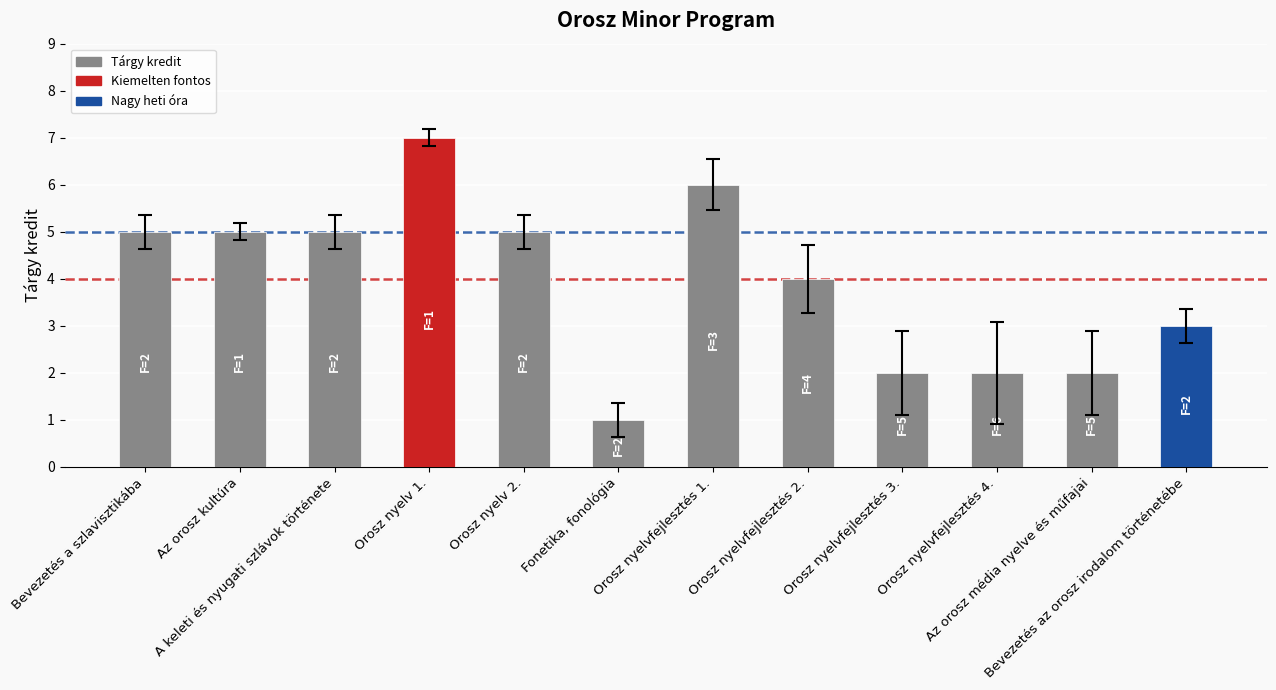

What is the difference between the second highest and second lowest values?

4